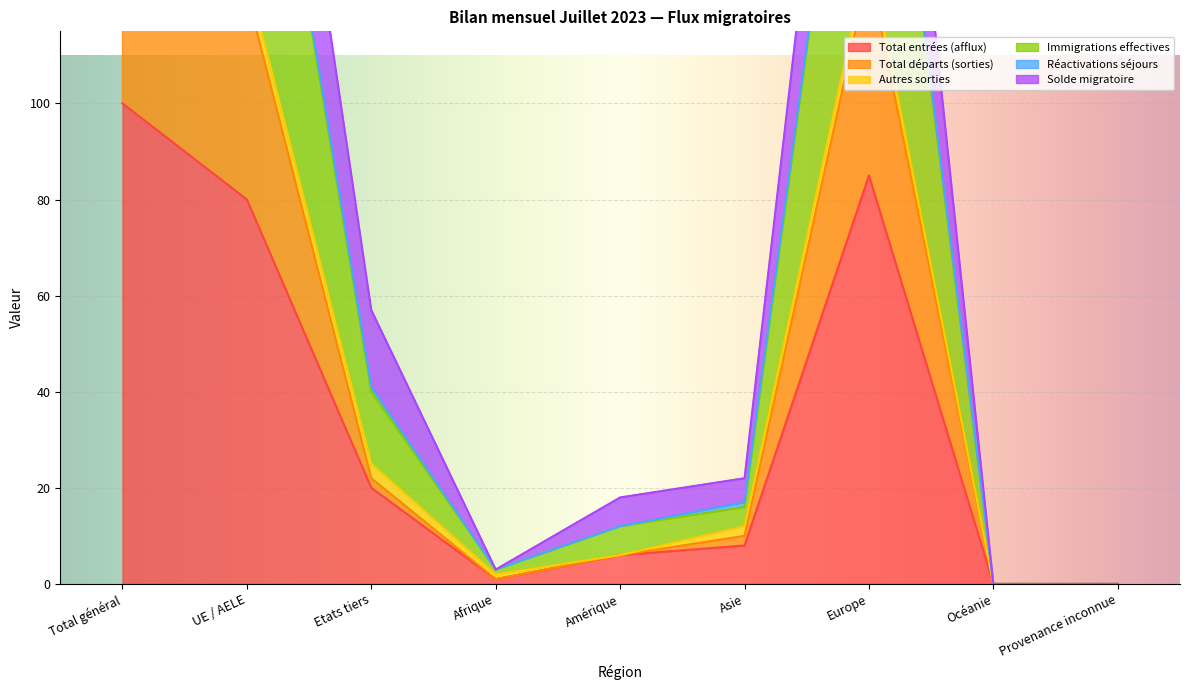

The value of Total entrées (afflux) at Amérique is 6. True or false?

True